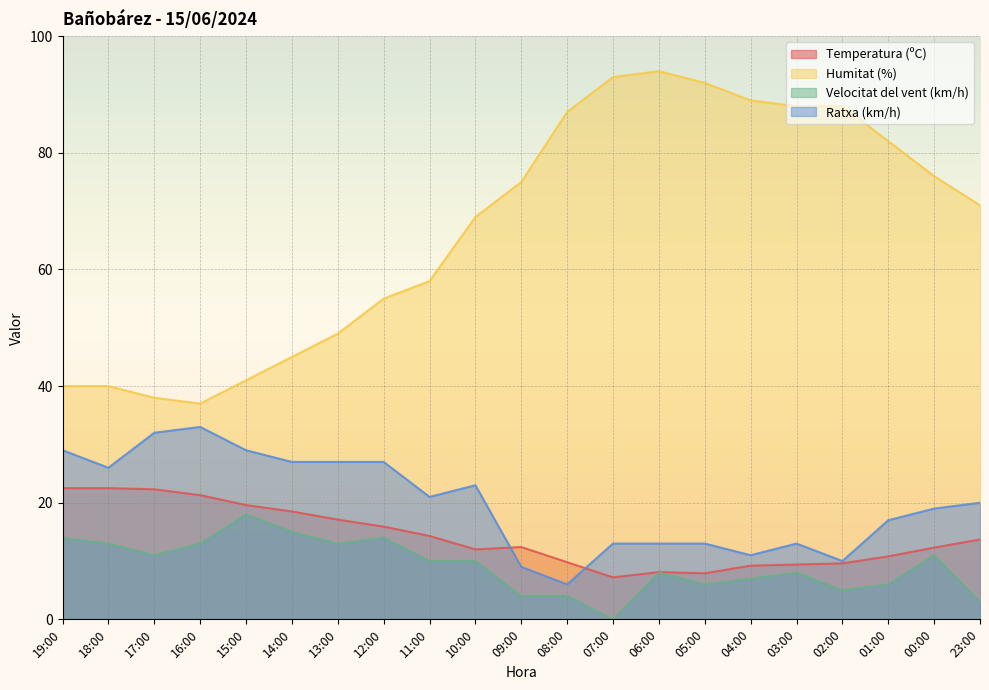

At which label is Velocitat del vent (km/h) closest to 9?

11:00